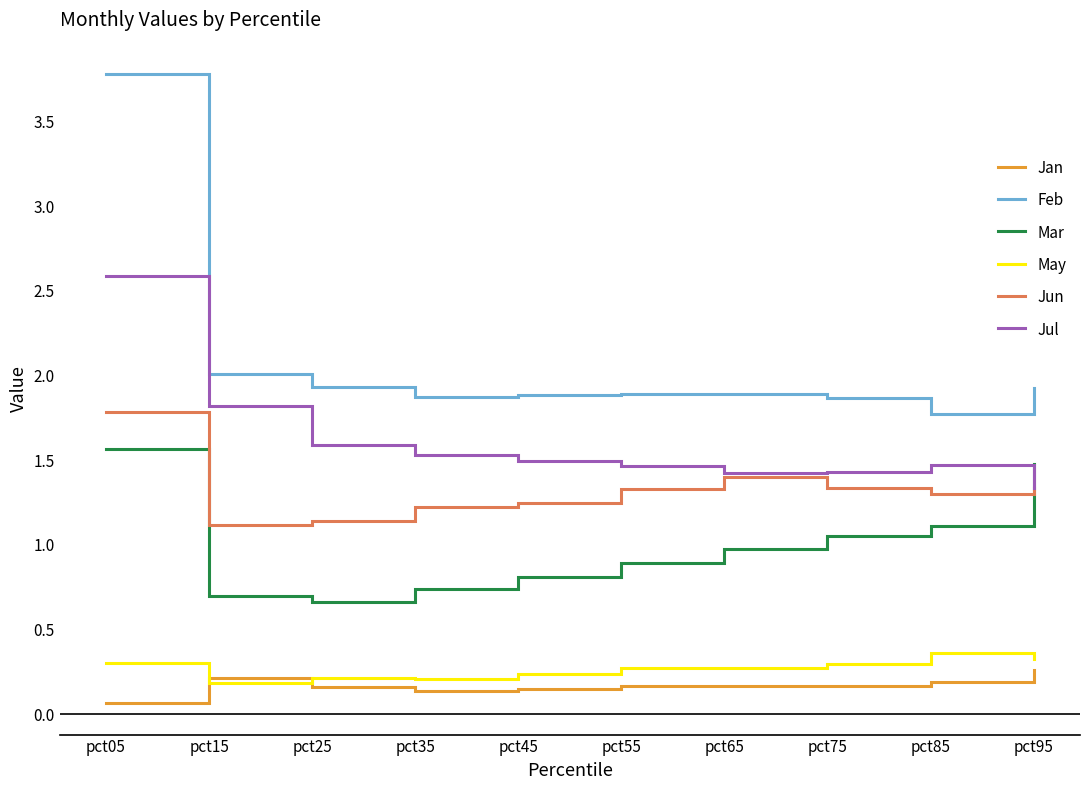

At which category is the sum across all series the highest?

pct05